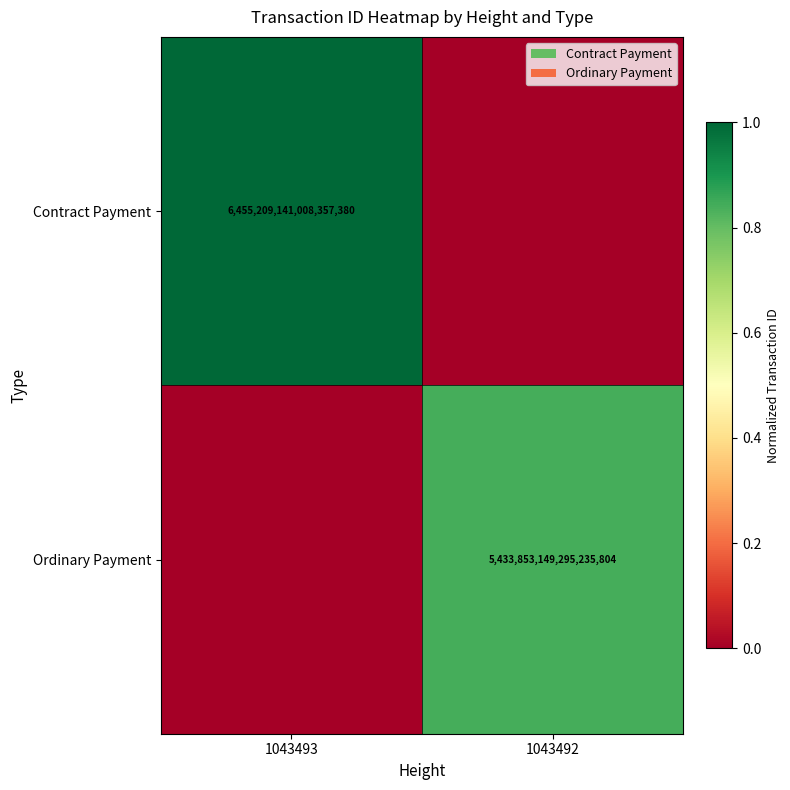

The Ordinary Payment series shows 2983614097920181760 at 1043492. True or false?

False